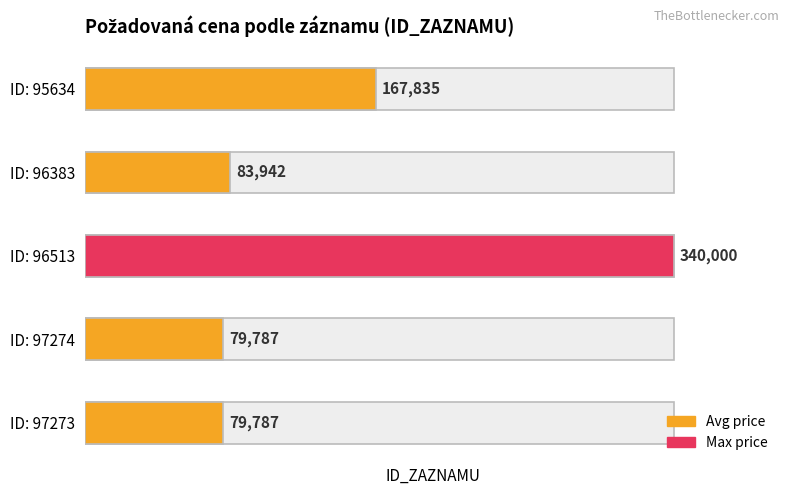

How many bars are there in total?

5